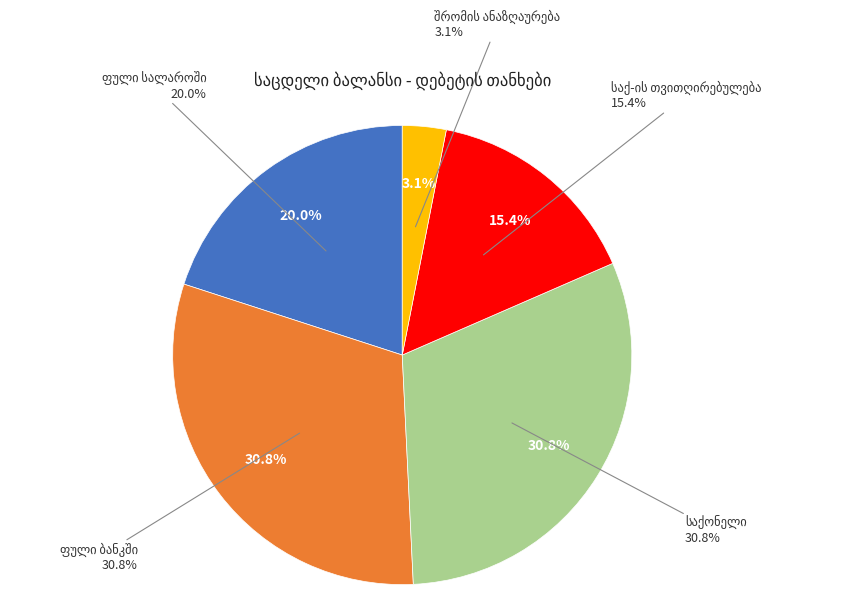

To the nearest percent, what is the difference between the largest and smallest slice percentages?

28%